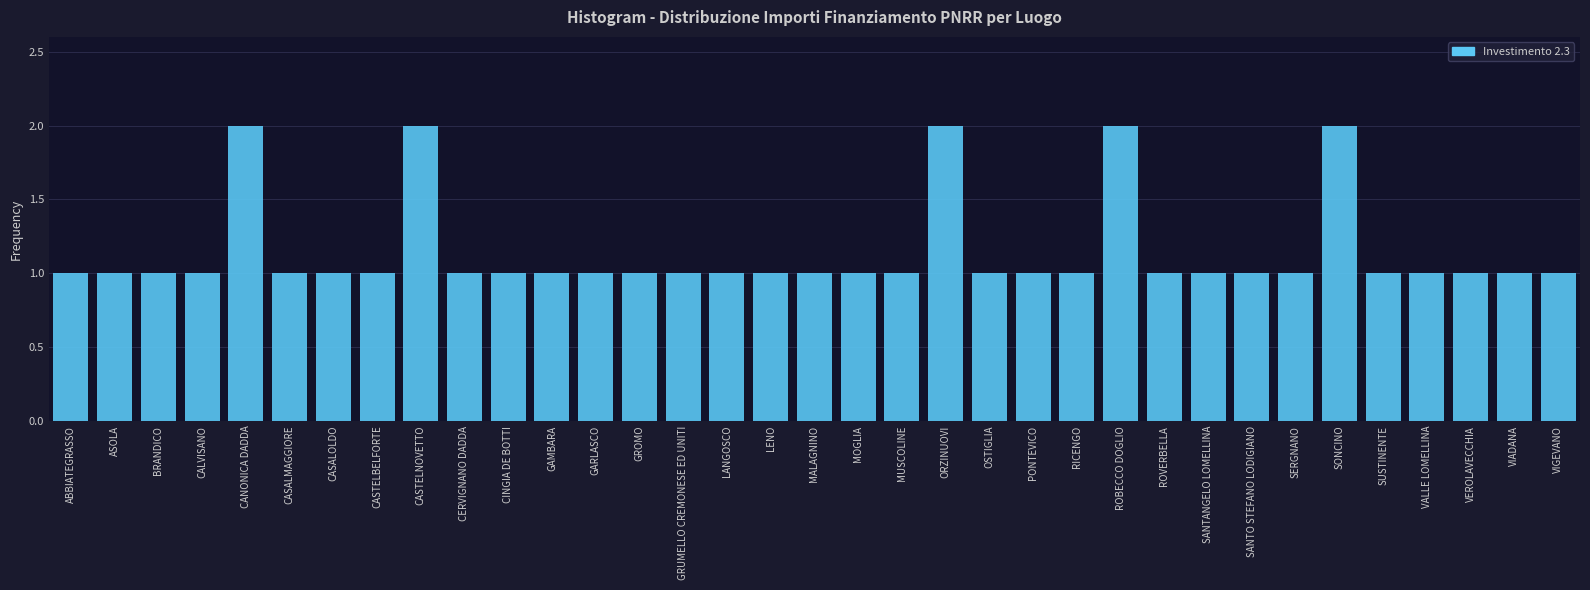

What is the sum of all values?

40